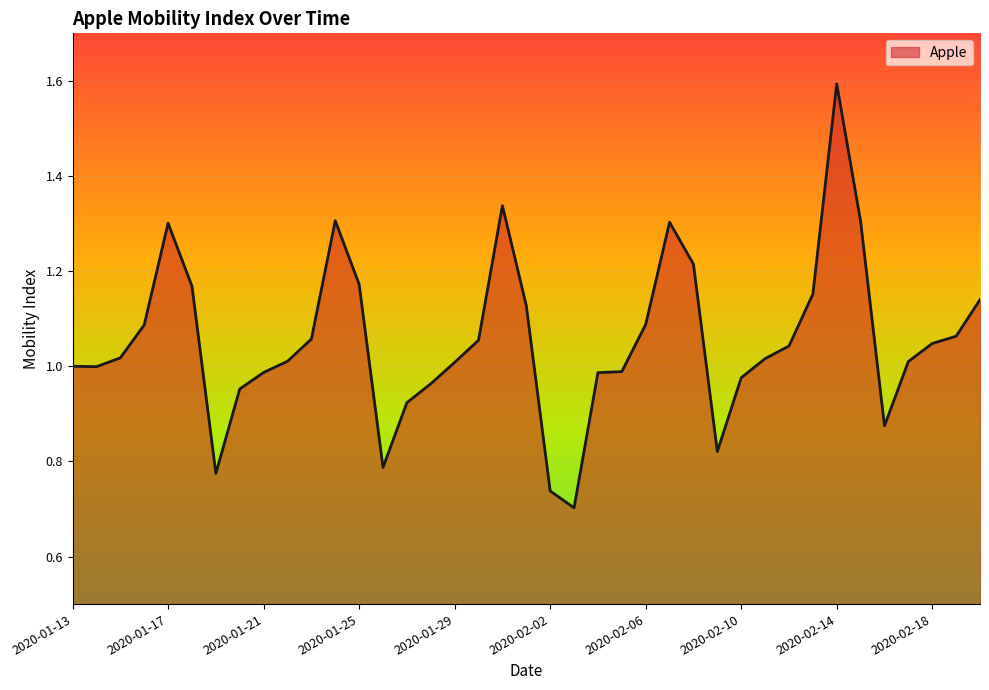

What is the greatest value displayed?

1.6